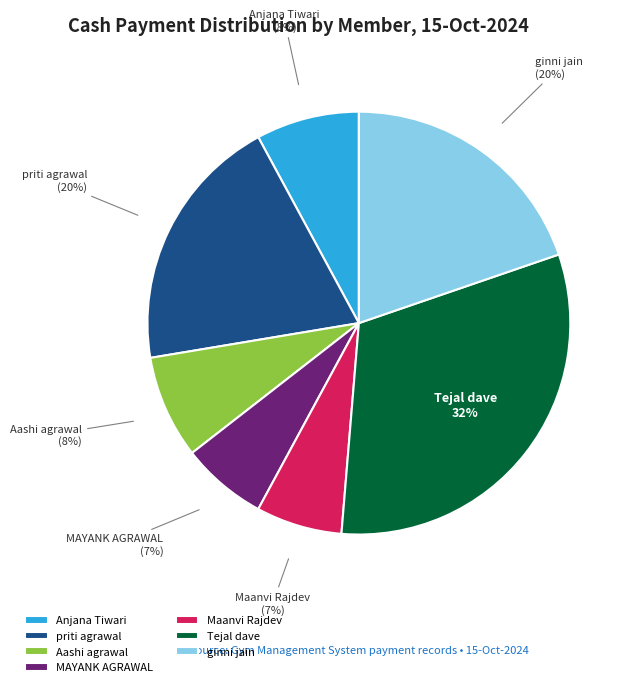

To the nearest percent, what percentage of the pie is Anjana Tiwari?

8%